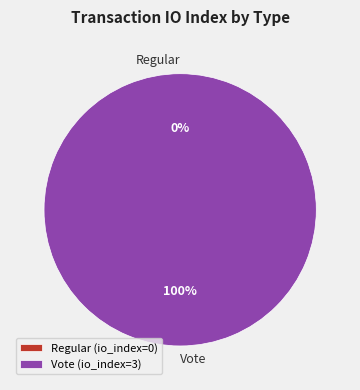

Count the number of slices in the pie.

2